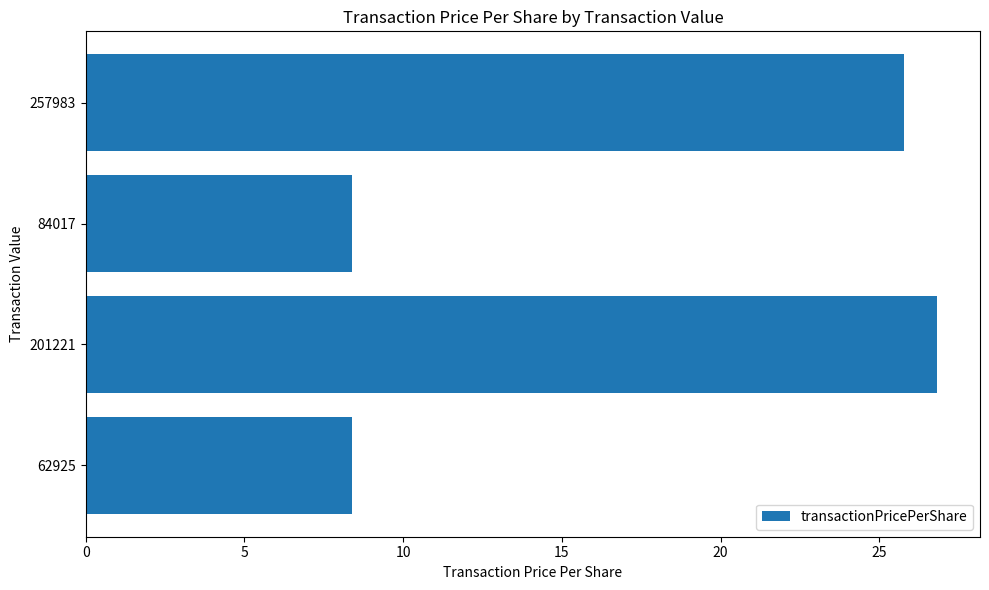

True or false: the data shows 8.4 at 84017.

True